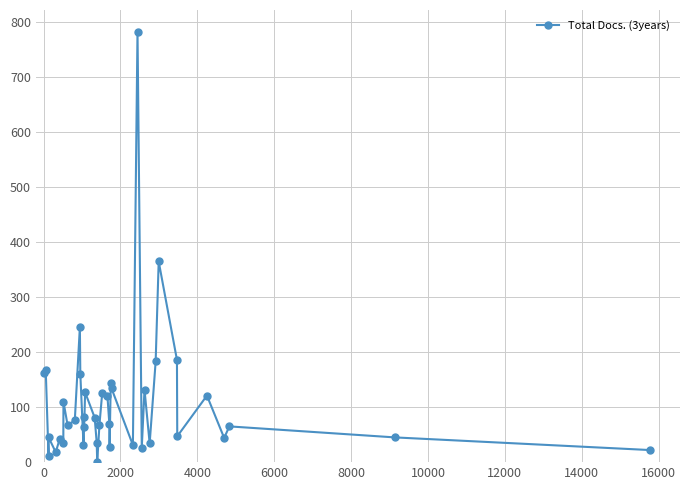

What is the average value?

108